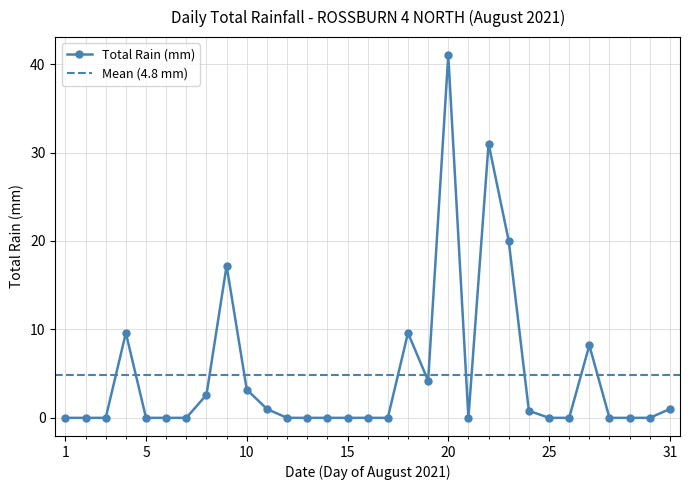

What is the maximum value shown in the chart?

41.0